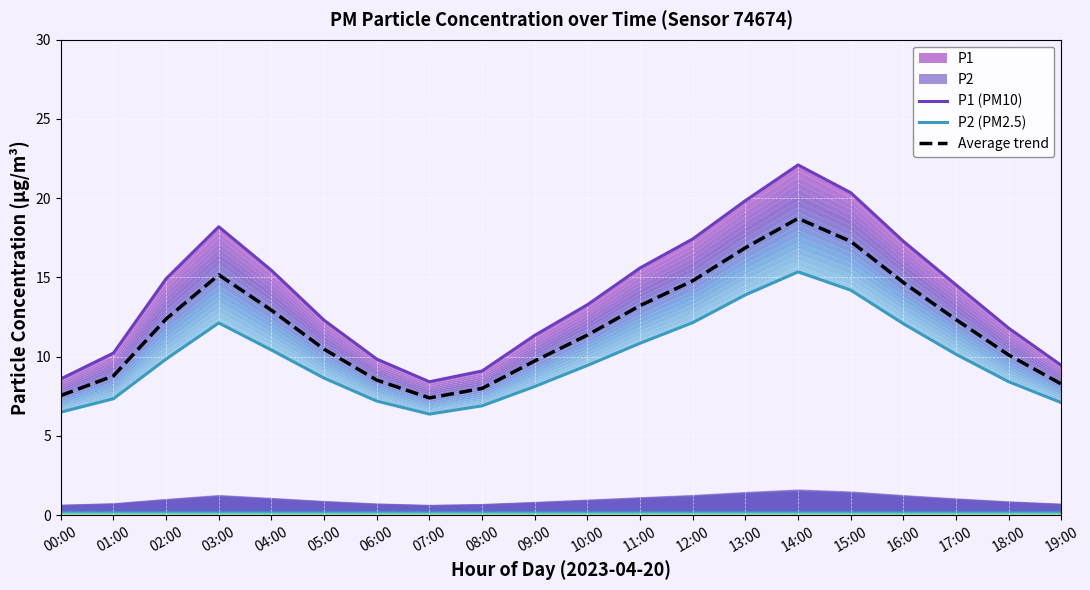

At which category does P2 (PM2.5) reach its first local valley?

07:00